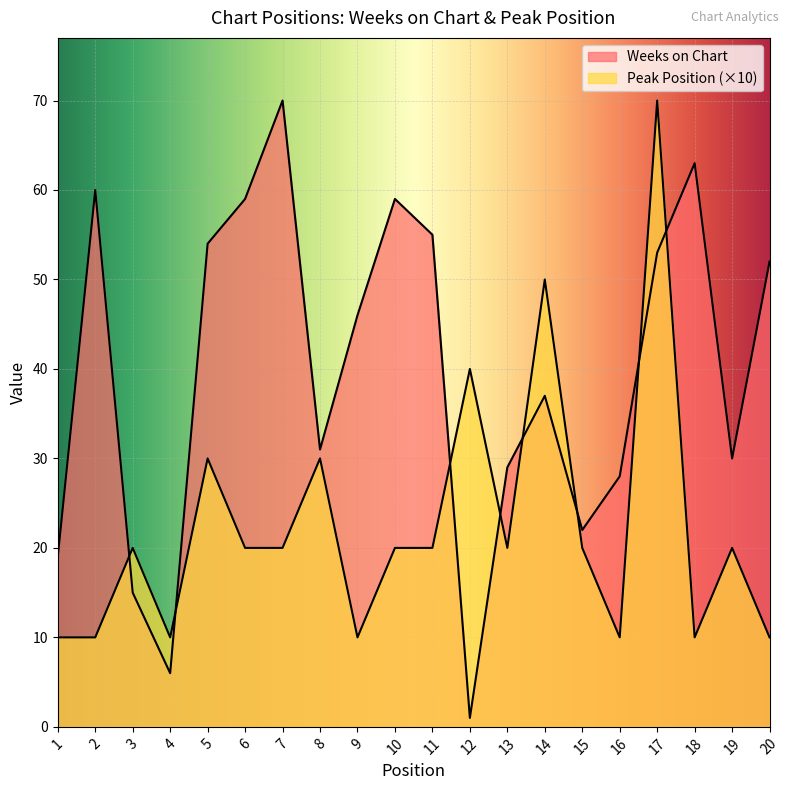

After their last crossing, which series has the higher values: Peak Position or Weeks on Chart?

Weeks on Chart